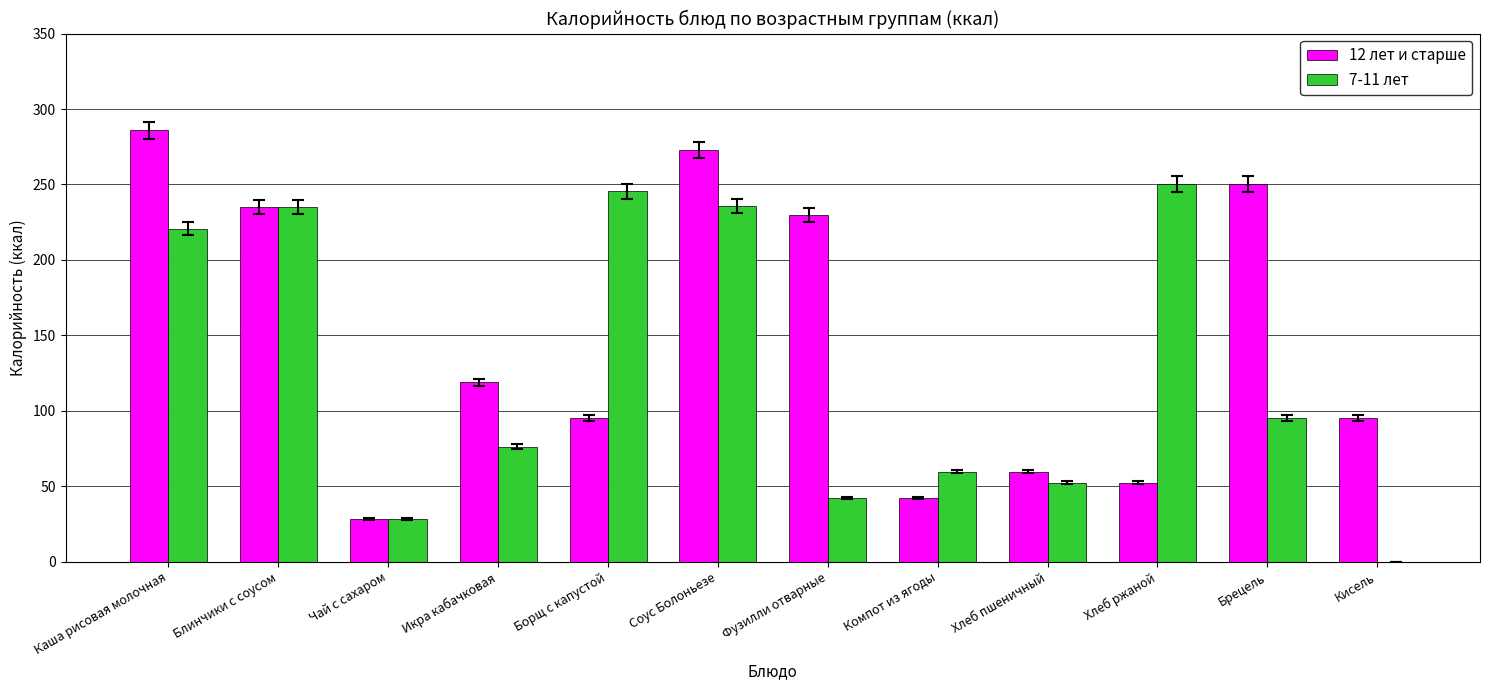

True or false: 12 лет и старше has a value of 116.1 at Соус Болоньезе.

False